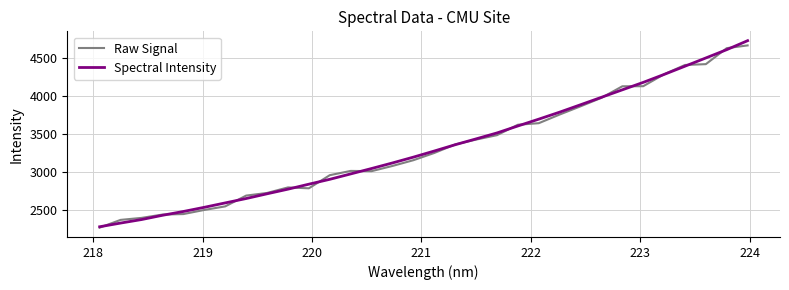

Which series has the largest range (max minus min)?

Spectral Intensity